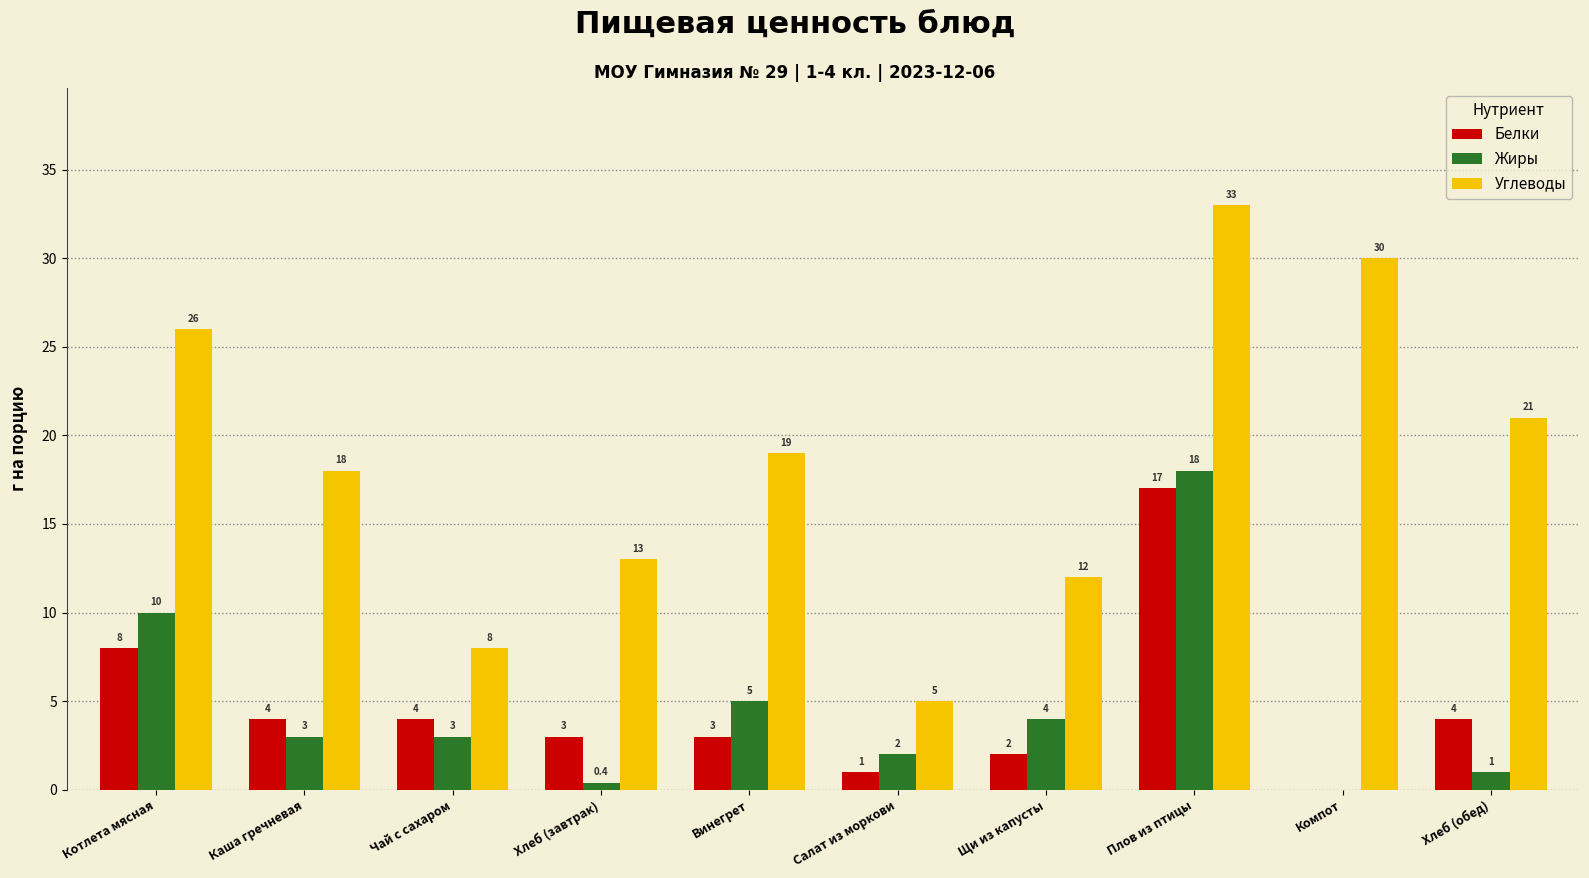

Between Плов из птицы and Компот, which series saw the biggest shift?

Жиры